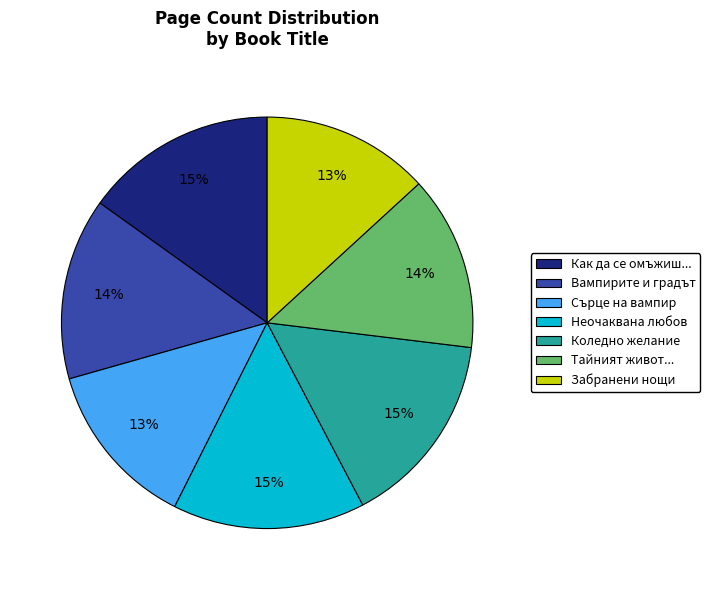

Approximately how many times larger is the value at Сърце на вампир compared to Вампирите и градът?

0.9